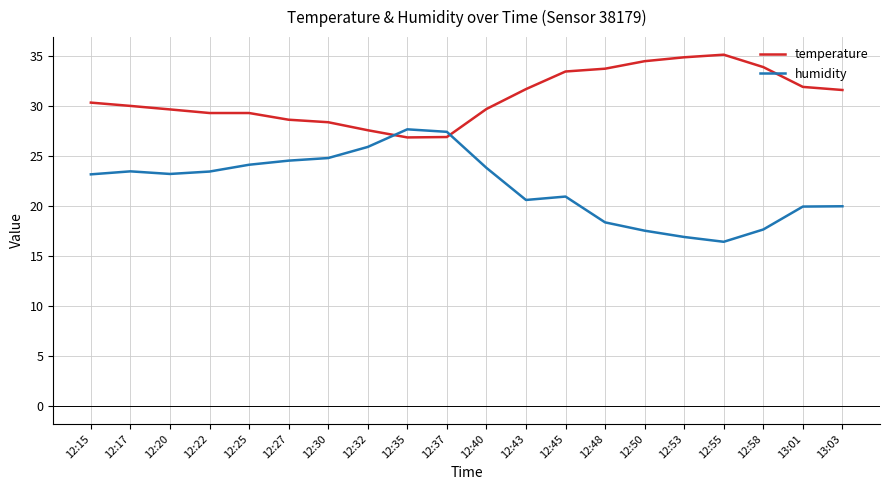

Is it true that humidity equals 20.0 at 13:03?

True